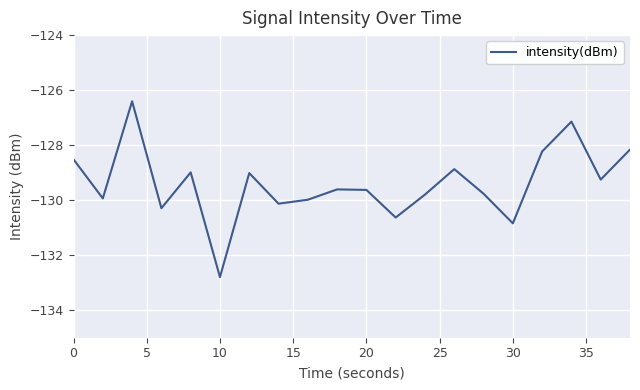

What is the difference between the maximum and minimum values?

6.4